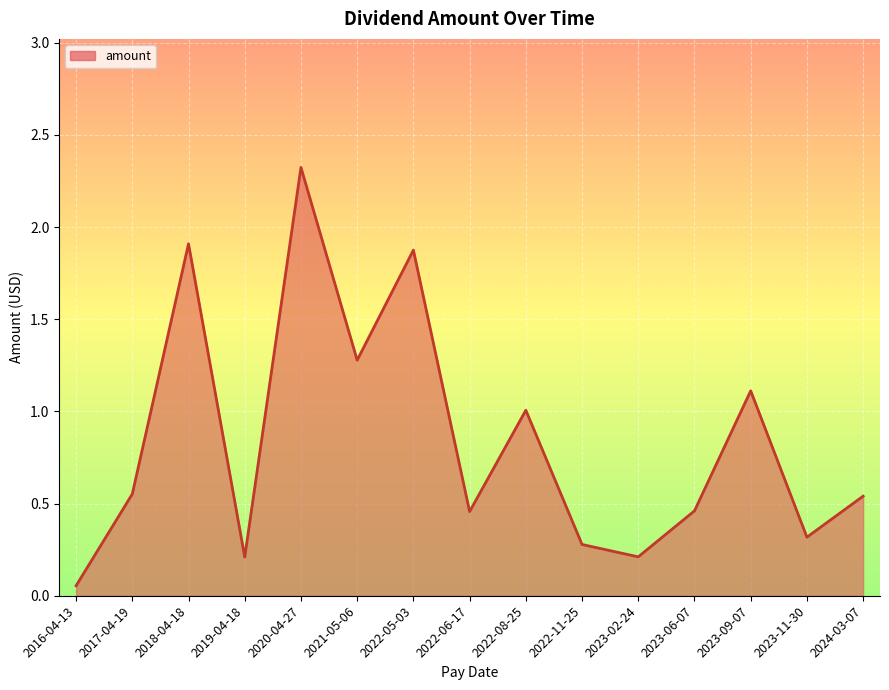

What is the average value?

0.8